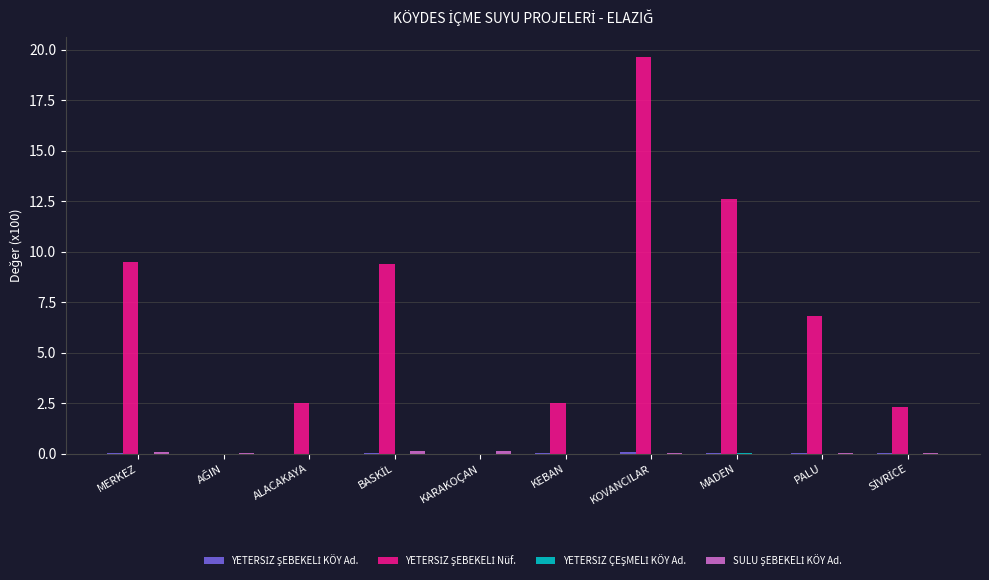

At which category is the sum across all series the highest?

KOVANCILAR